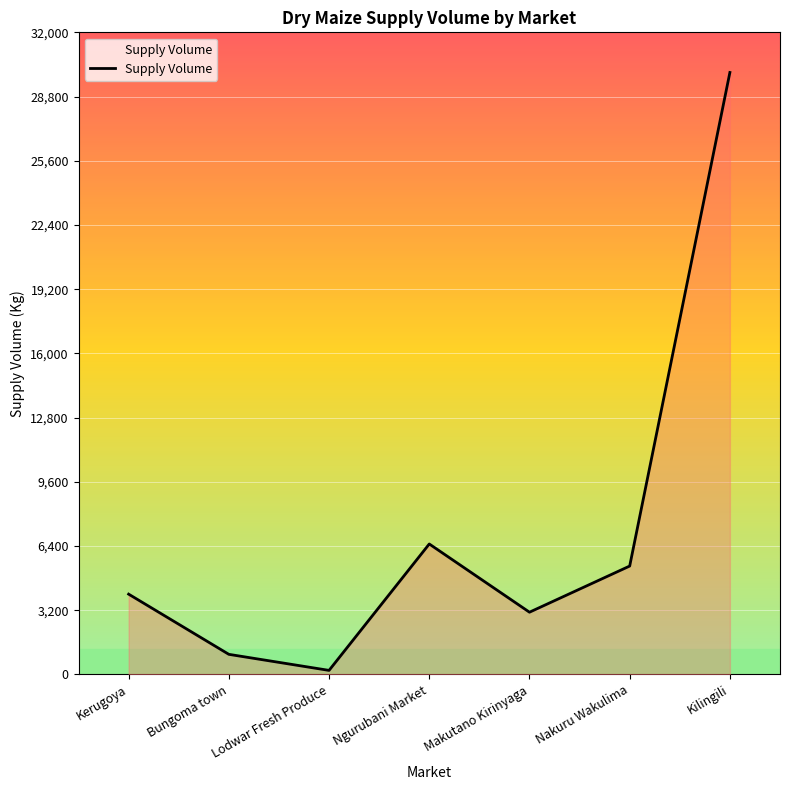

Reading left to right, list all the values displayed in this chart.

Kerugoya=4000	Bungoma town=1000	Lodwar Fresh Produce=200	Ngurubani Market=6500	Makutano Kirinyaga=3100	Nakuru Wakulima=5400	Kilingili=30000